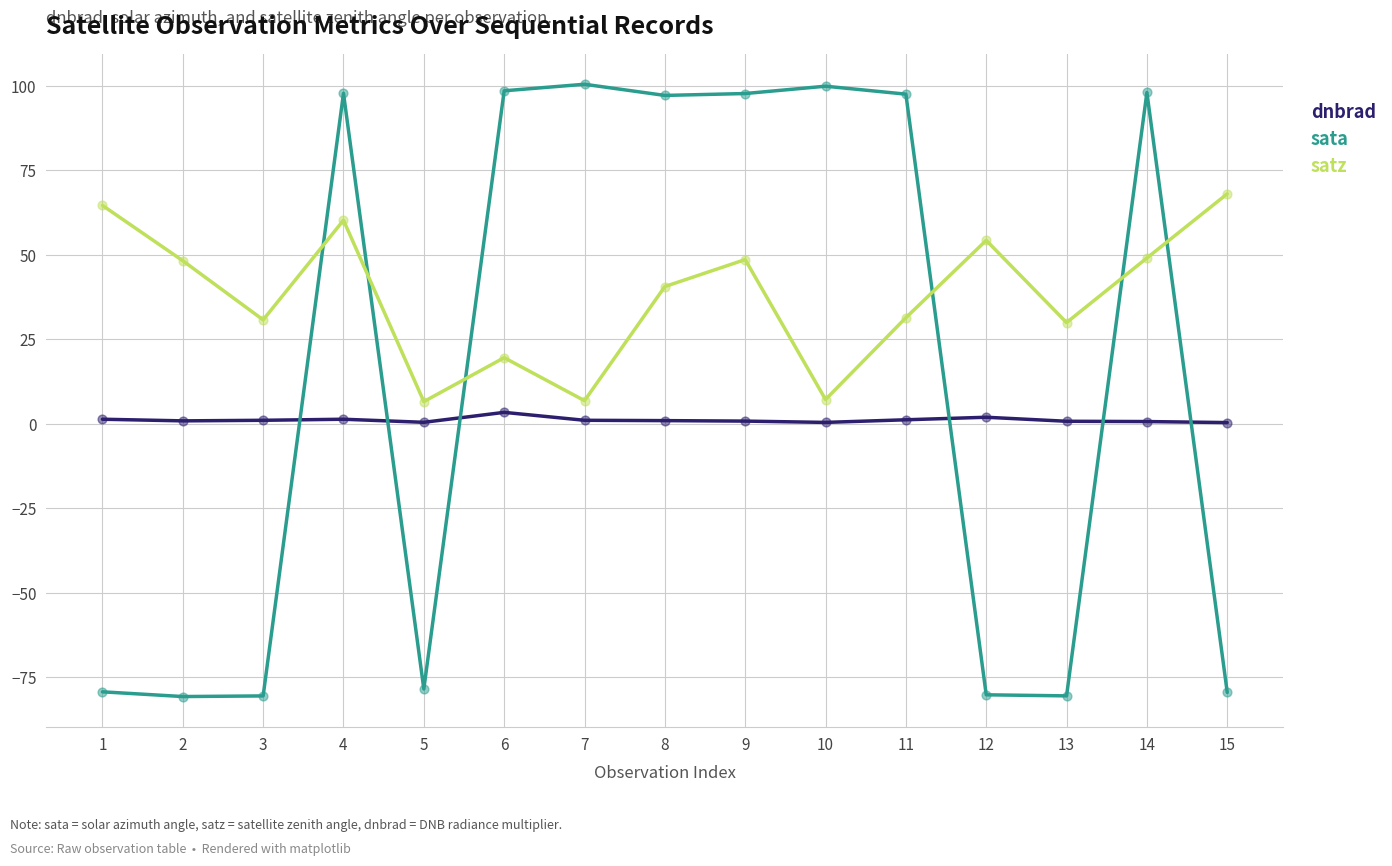

Is the value of dnbrad at 3 greater than the value of sata at 15?

Yes